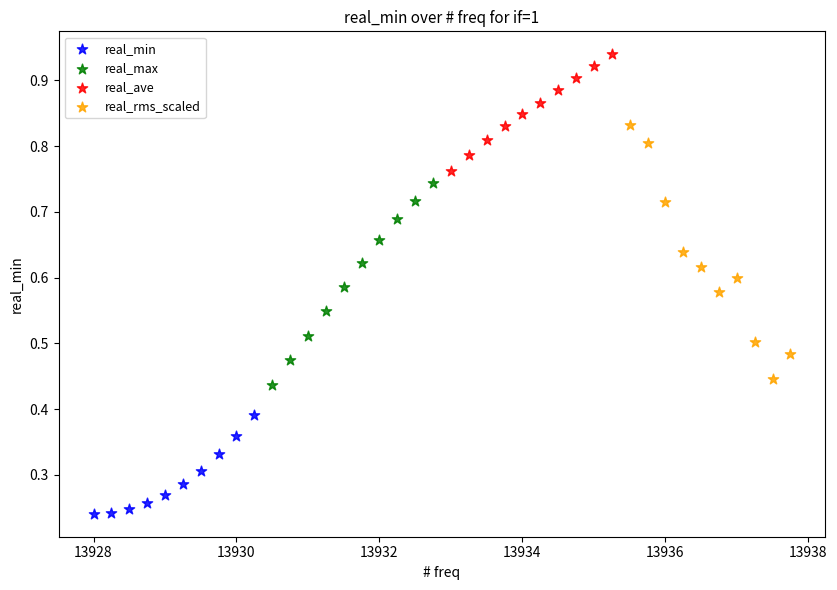

Which series reaches the maximum Y coordinate?

real_ave